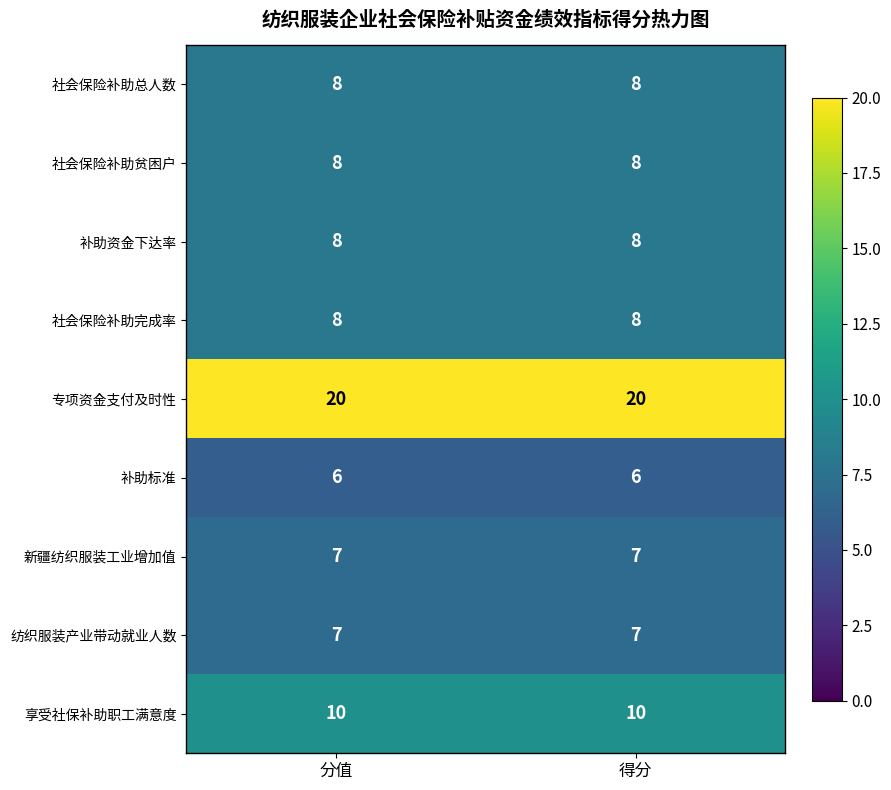

What is the sum of all 专项资金支付及时性 values?

40